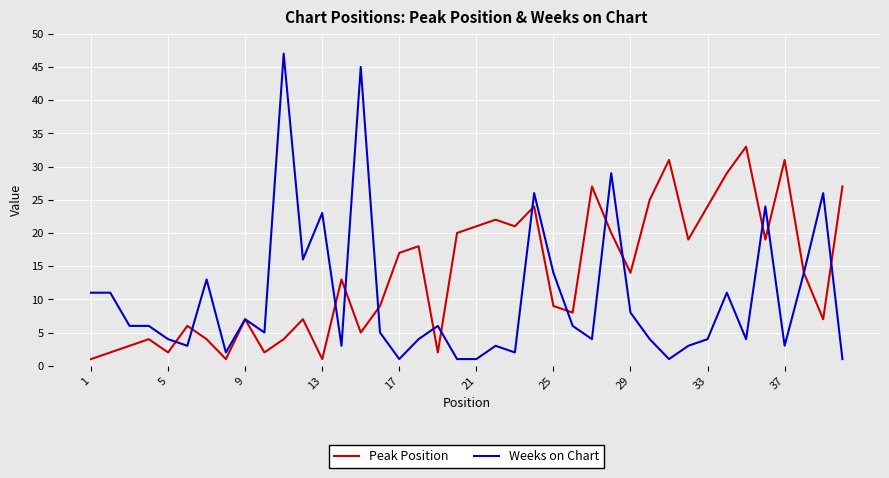

Which series has the largest total across all categories?

Peak Position